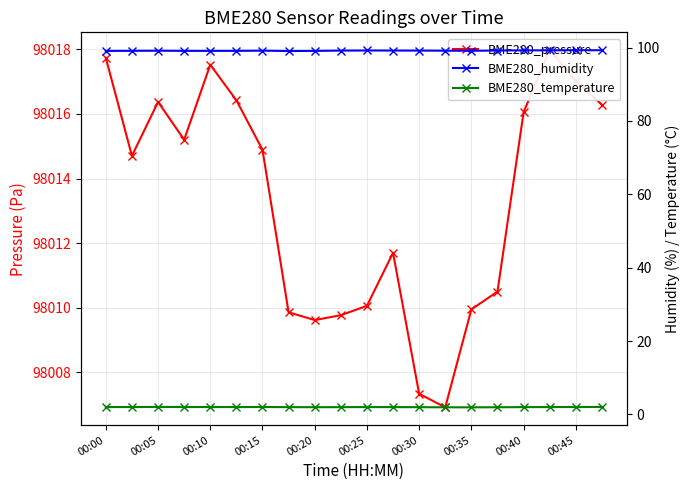

At which category does BME280_temperature reach its first local peak?

00:05